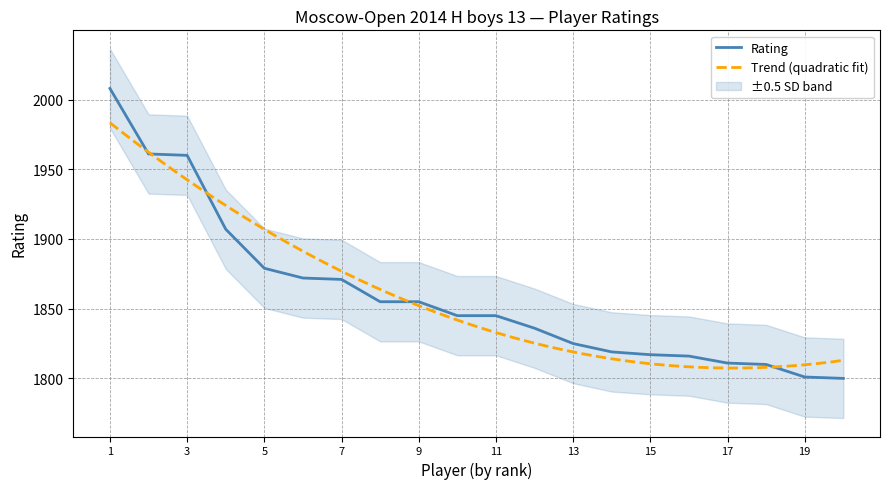

What is the minimum value shown in the chart?

1800